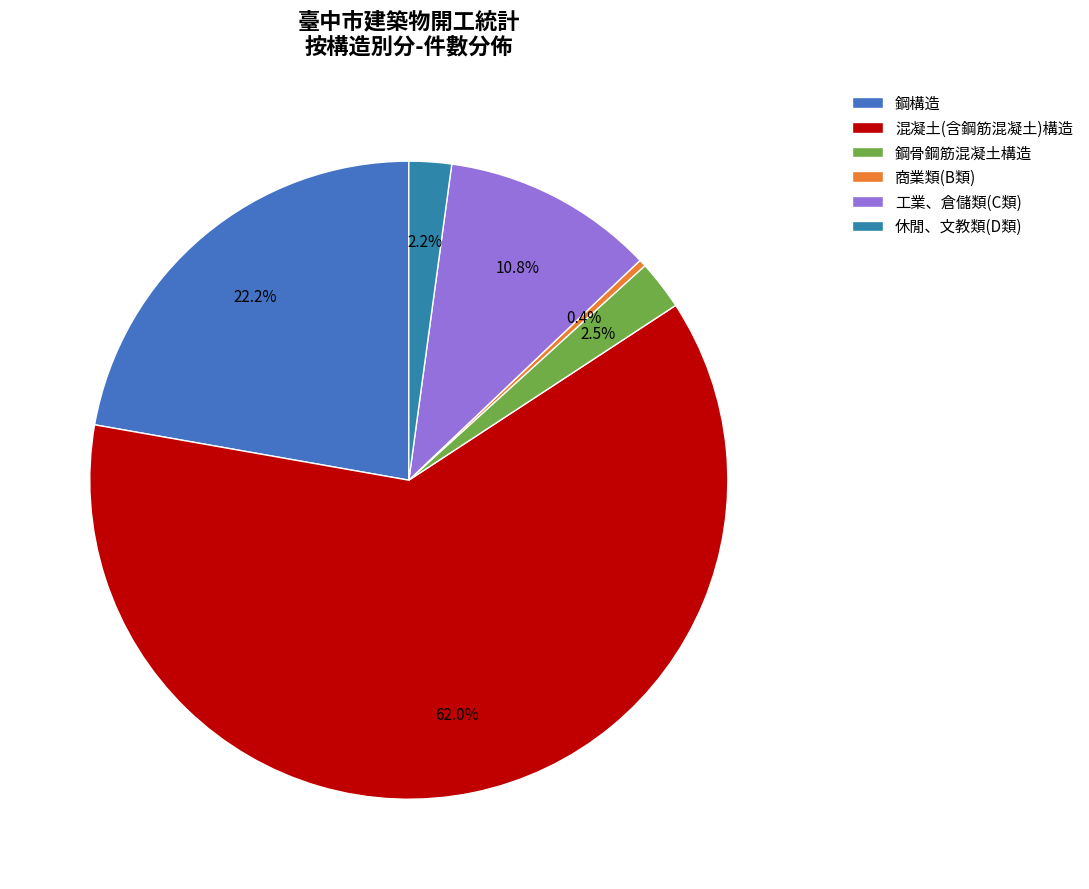

Does any single category account for the majority?

Yes